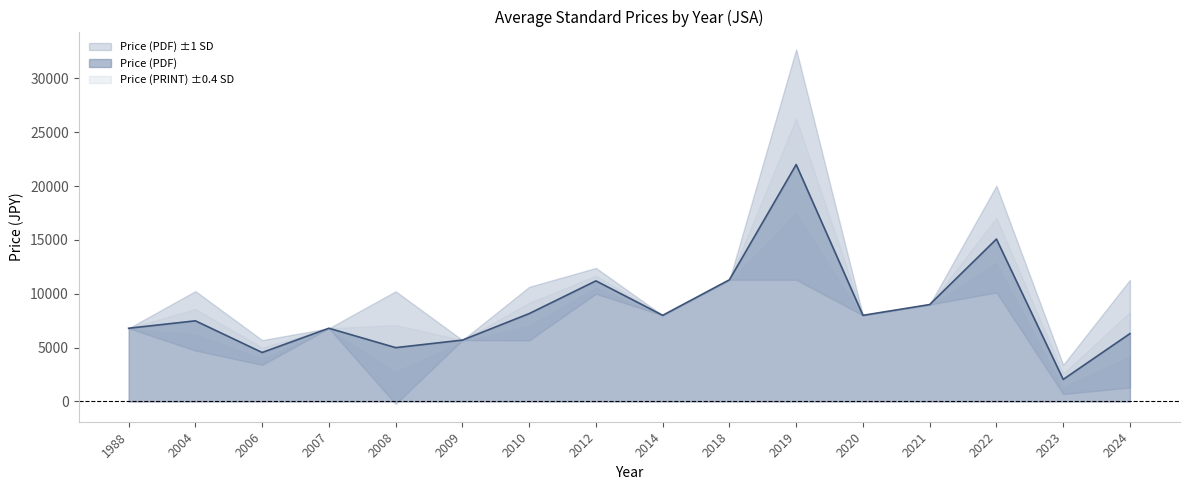

At how many categories does at least one series exceed 17384?

1